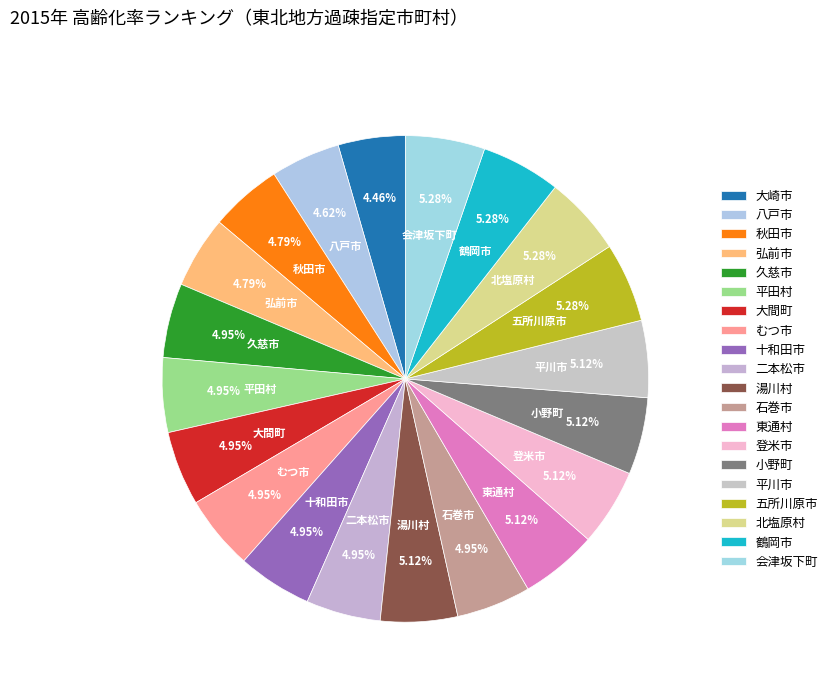

What is the ratio of the value at 鶴岡市 to the value at 東通村?

1.0